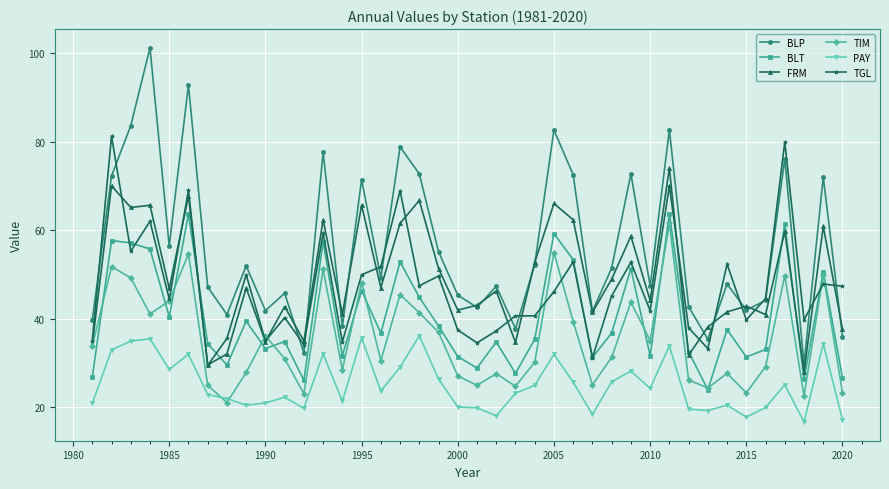

What is the sum of all BLP values?

2249.8